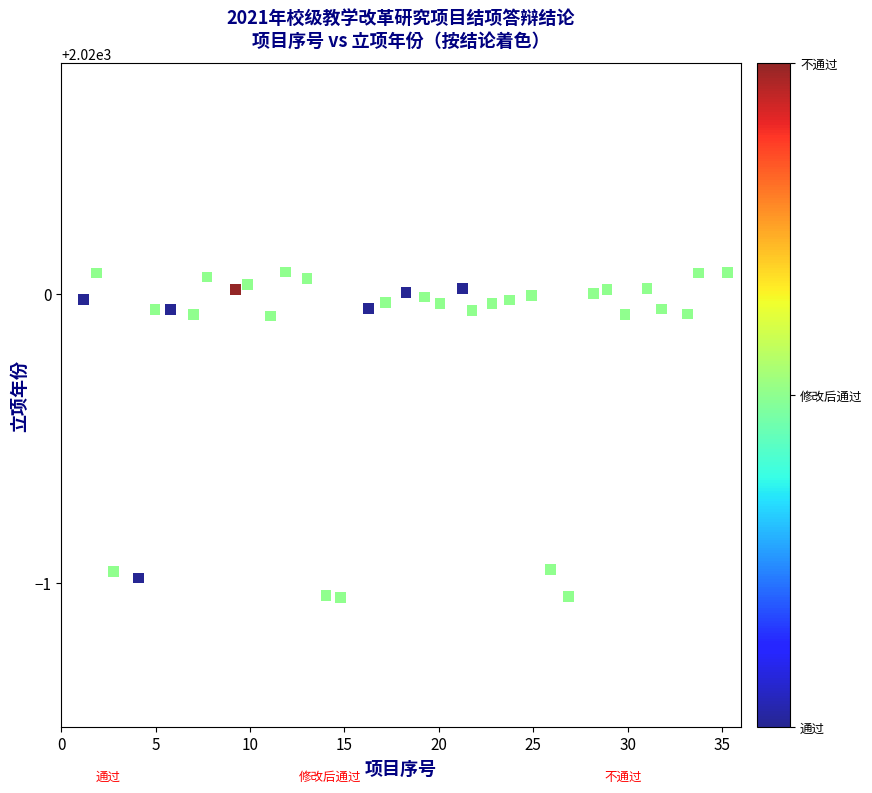

What is the range of Y values (max minus min)?

1.1